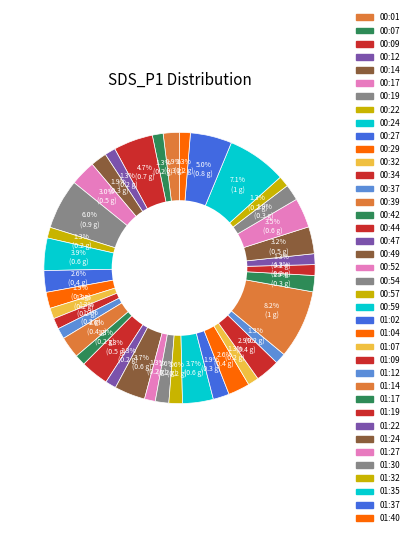

How many segments does this pie chart have?

39